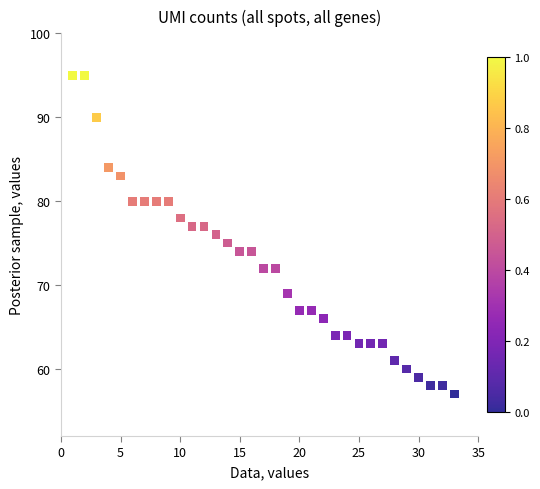

What is the range of X values (max minus min)?

32